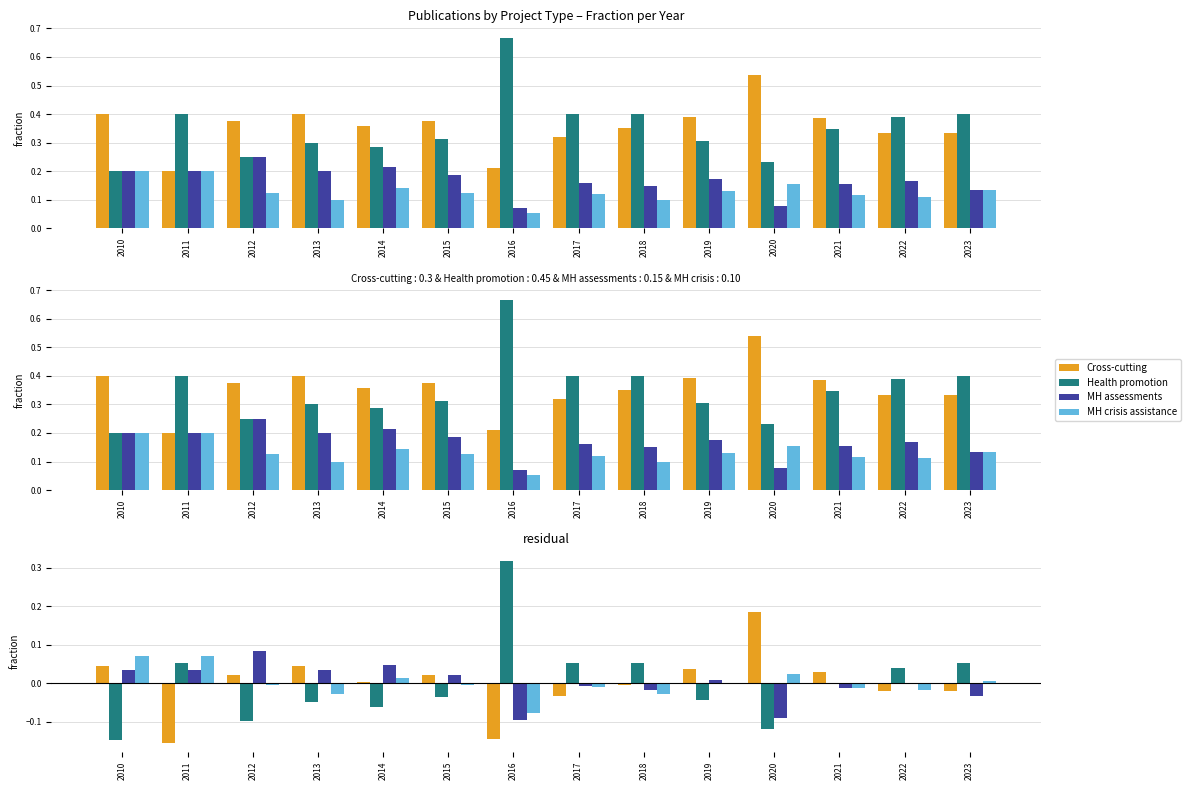

Which series has the largest range (max minus min)?

Health promotion